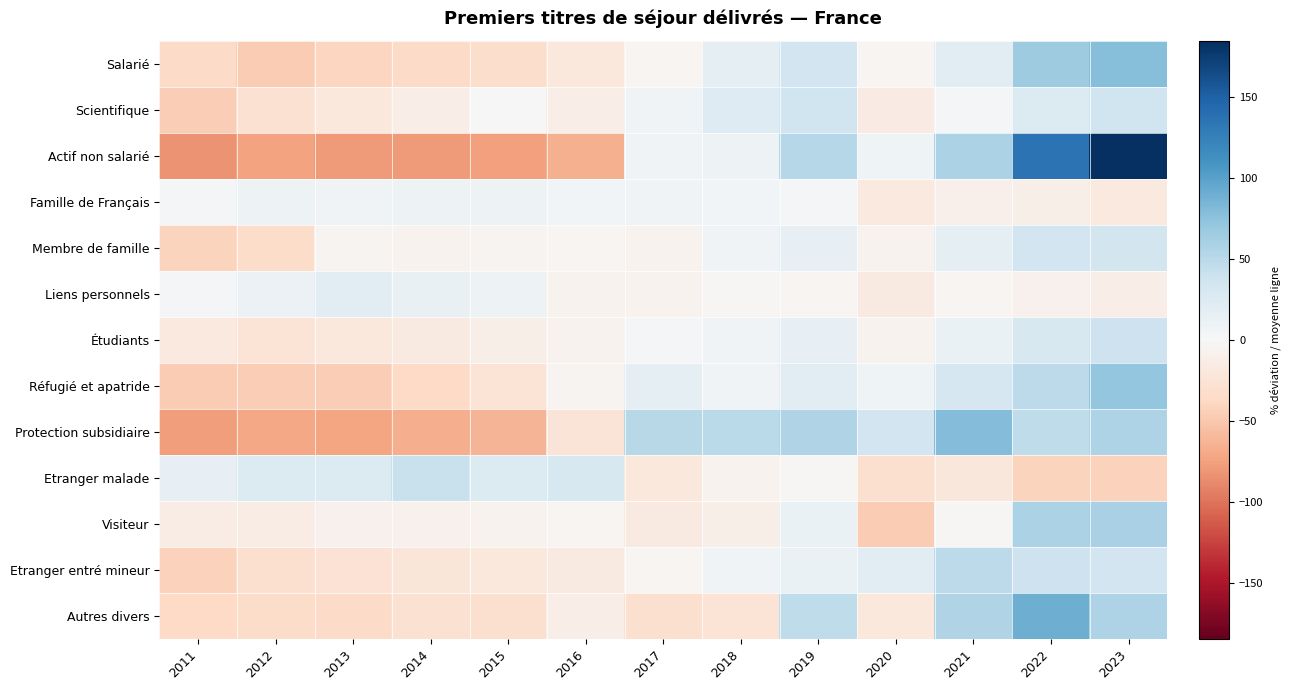

At how many categories does at least one series exceed 58?

3